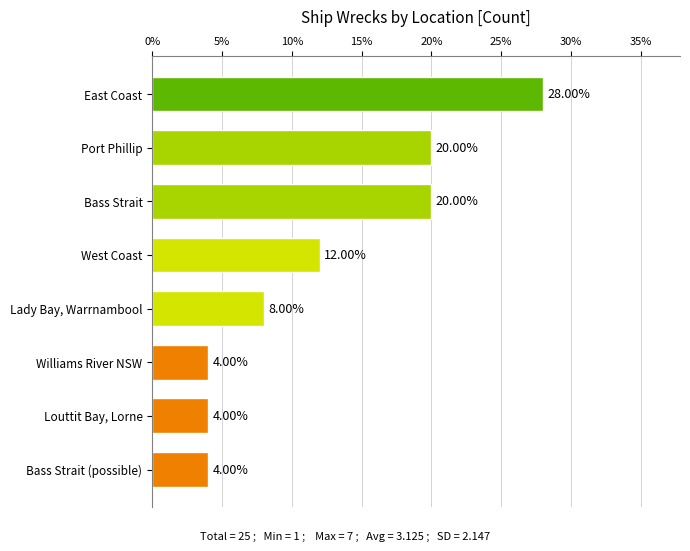

What is the minimum value shown in the chart?

4.0